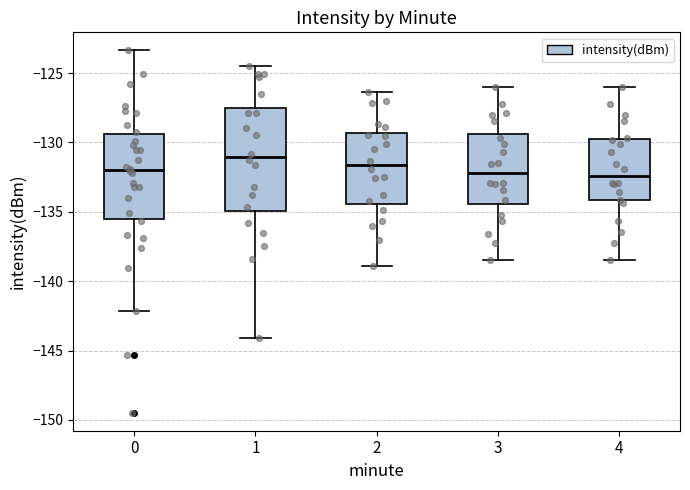

Where does the median line of the box at x = 1 sit on the y-axis? The values are not printed on the chart, so give them approximately, as read against the axis.

-131.0